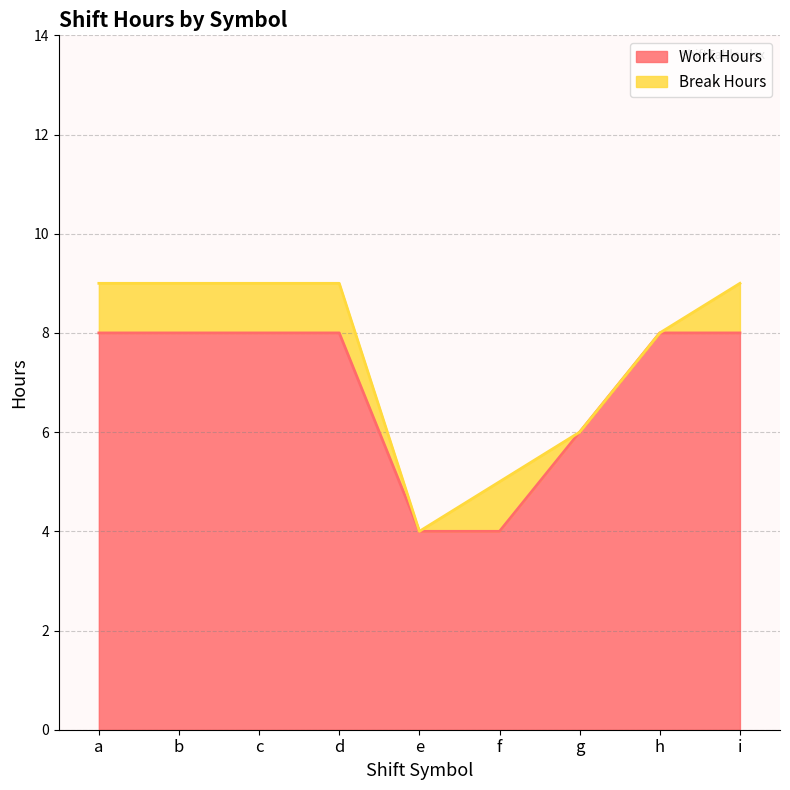

How many values are between 6 and 8?

7